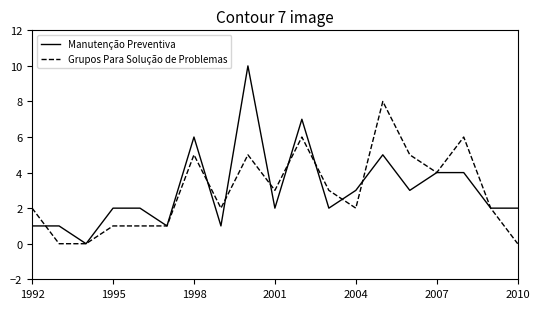

Rank the series by their maximum value, from lowest to highest.

Grupos Para Solução de Problemas, Manutenção Preventiva